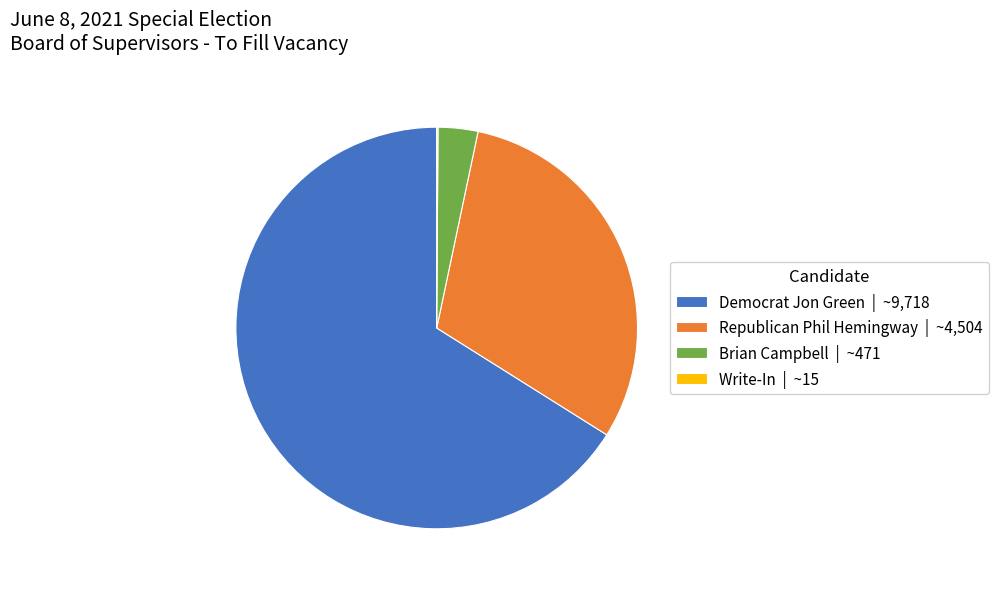

What is the ratio of the value at Democrat Jon Green | ~9,718 to the value at Brian Campbell | ~471?

20.6